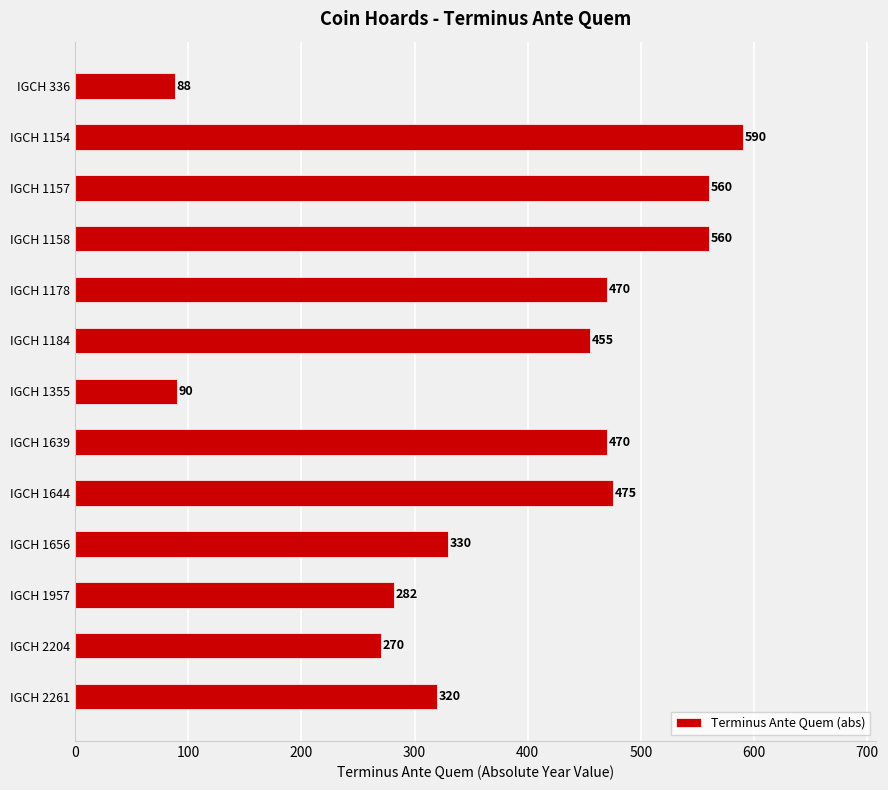

What is the average value?

382